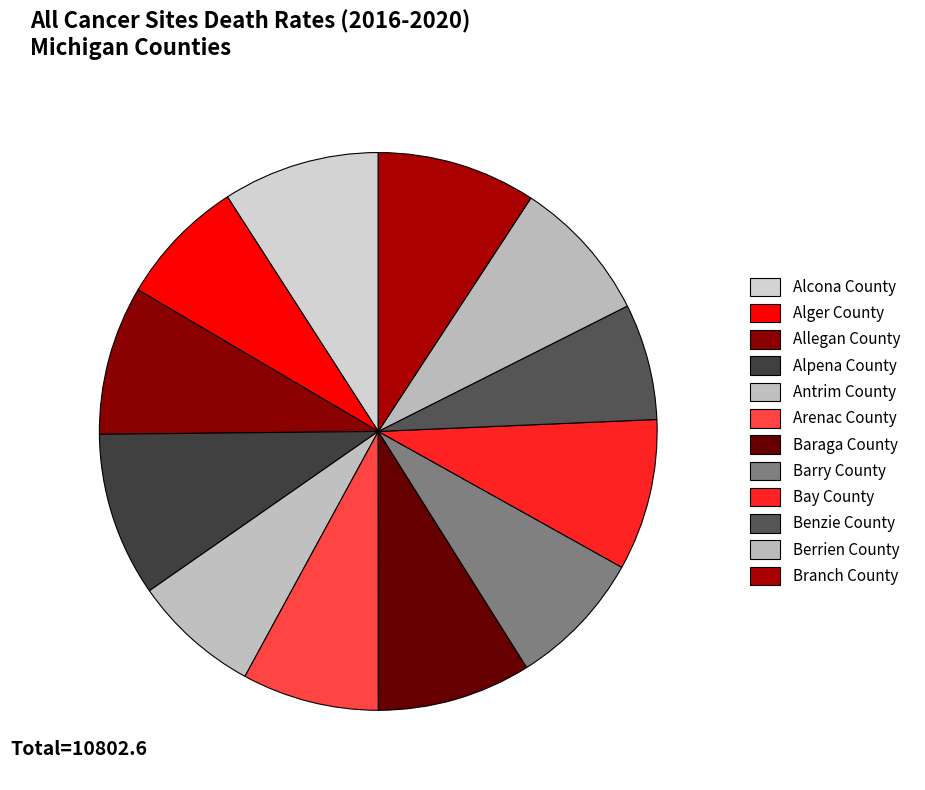

How many segments does this pie chart have?

12